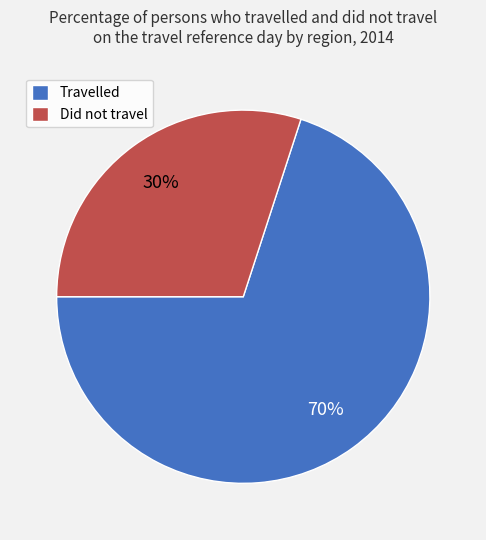

True or false: Did not travel accounts for 20% of the total.

False